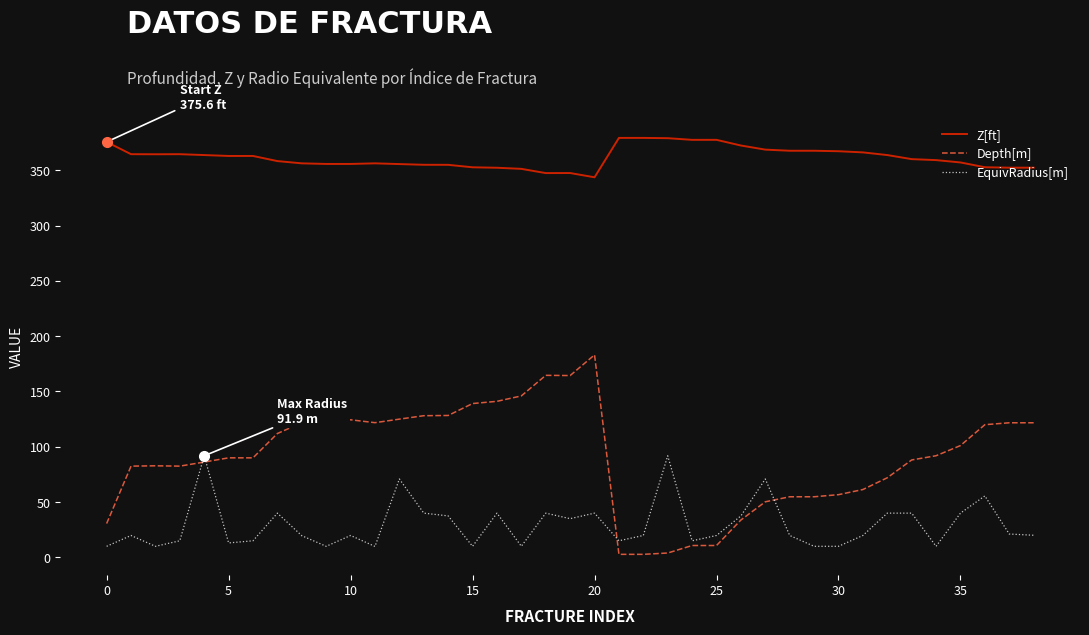

Is this an area chart (filled region under the line)?

No